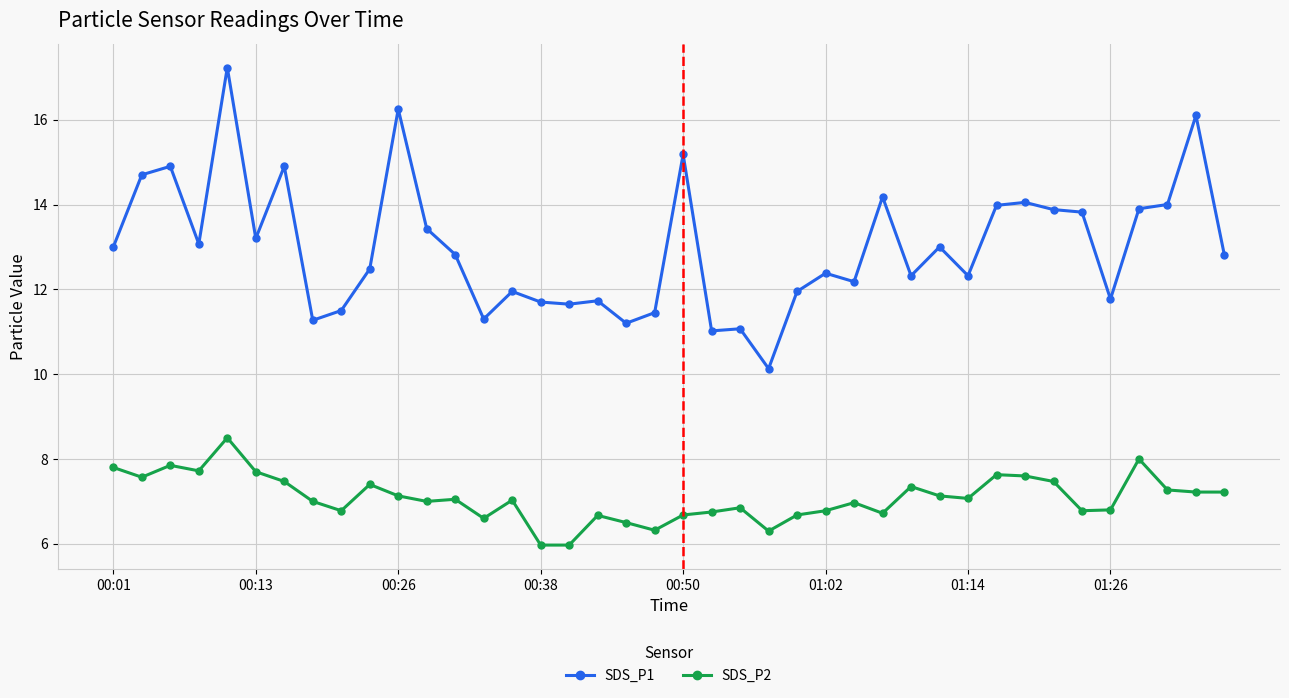

What is the greatest value displayed?

17.2